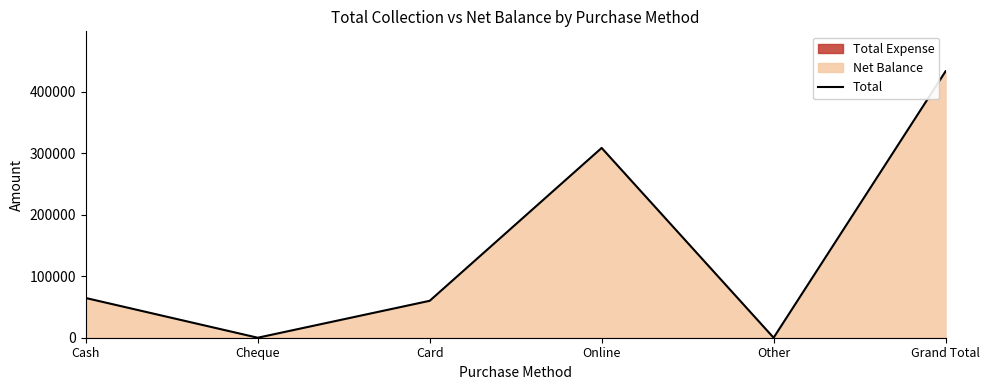

At which category does the data reach its first local valley?

Cheque